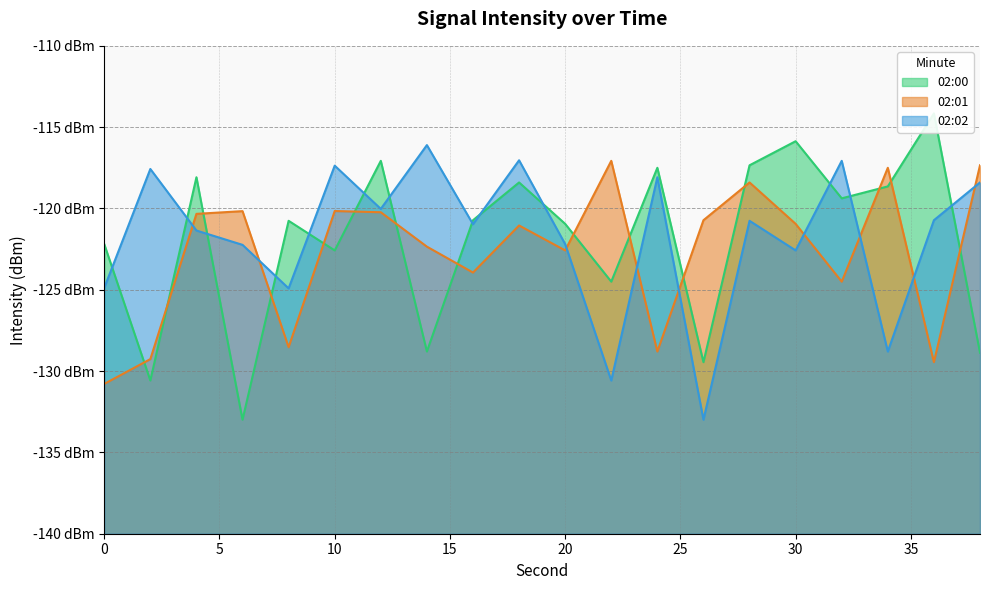

Reading left to right, what are all the values shown in this chart?

02:00: 0=-122.2	2=-130.6	4=-118.1	6=-133.0	8=-120.8	10=-122.6	12=-117.1	14=-128.8	16=-120.7	18=-118.4	20=-120.9	22=-124.5	24=-117.5	26=-129.5	28=-117.3	30=-115.9	32=-119.4	34=-118.6	36=-114.2	38=-128.9
02:01: 0=-130.8	2=-129.3	4=-120.3	6=-120.2	8=-128.5	10=-120.2	12=-120.2	14=-122.3	16=-123.9	18=-121.0	20=-122.6	22=-117.1	24=-128.8	26=-120.7	28=-118.4	30=-120.9	32=-124.5	34=-117.5	36=-129.5	38=-117.3
02:02: 0=-124.9	2=-117.6	4=-121.4	6=-122.2	8=-124.9	10=-117.4	12=-120.0	14=-116.1	16=-121.0	18=-117.0	20=-122.2	22=-130.6	24=-118.1	26=-133.0	28=-120.8	30=-122.6	32=-117.1	34=-128.8	36=-120.7	38=-118.4